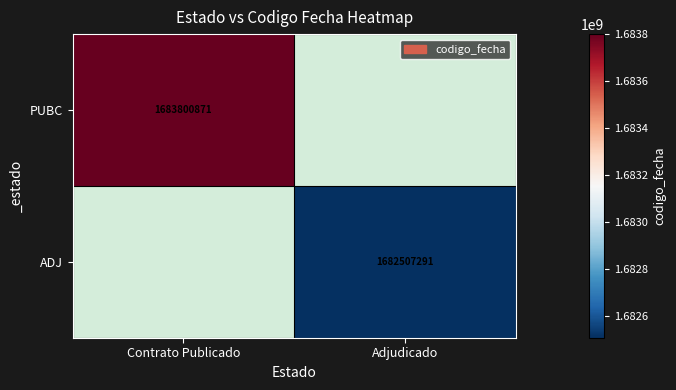

The PUBC series shows 892172824 at Contrato Publicado. True or false?

False